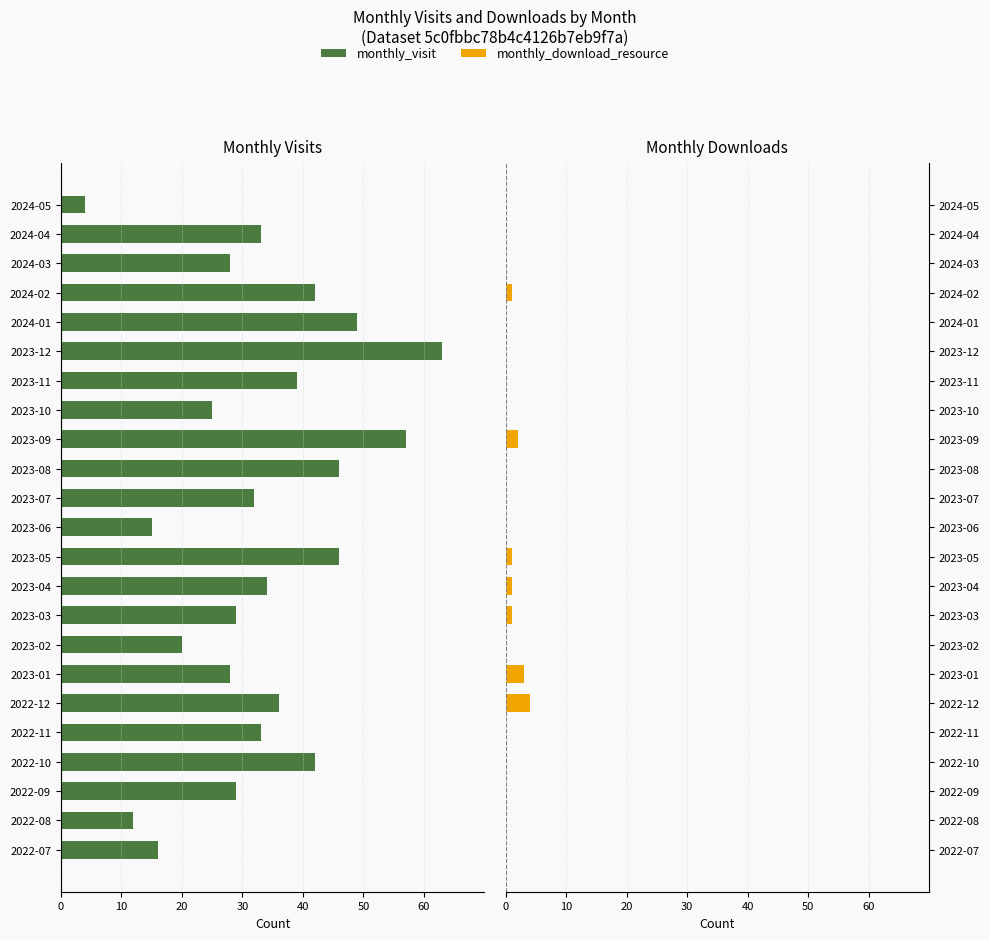

Reading right to left, transcribe all the data shown in this chart.

monthly_visit: -4	-33	-28	-42	-49	-63	-39	-25	-57	-46	-32	-15	-46	-34	-29	-20	-28	-36	-33	-42	-29	-12	-16
monthly_download_resource: 0	0	0	1	0	0	0	0	2	0	0	0	1	1	1	0	3	4	0	0	0	0	0